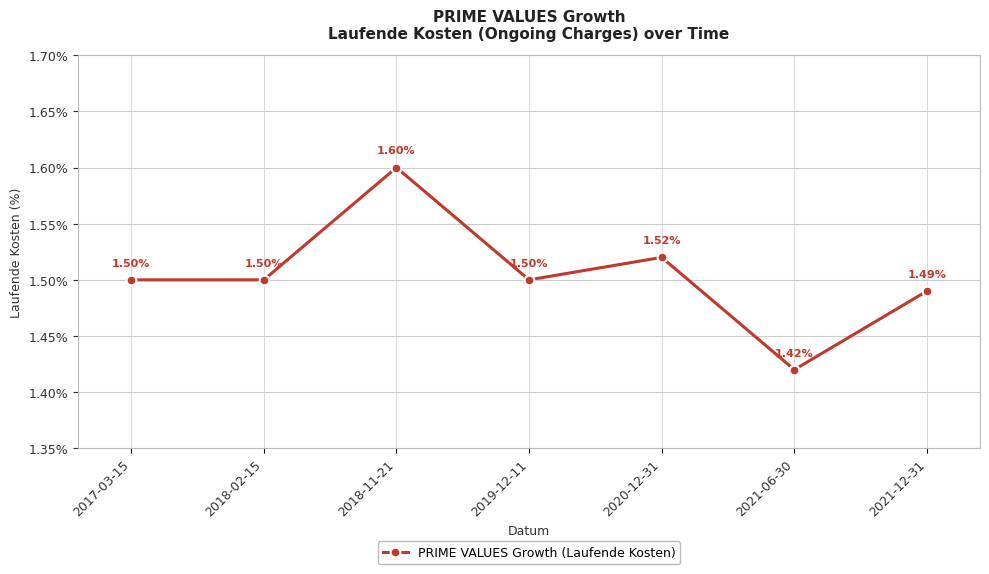

True or false: there are more than 1 points higher than both neighbors.

True